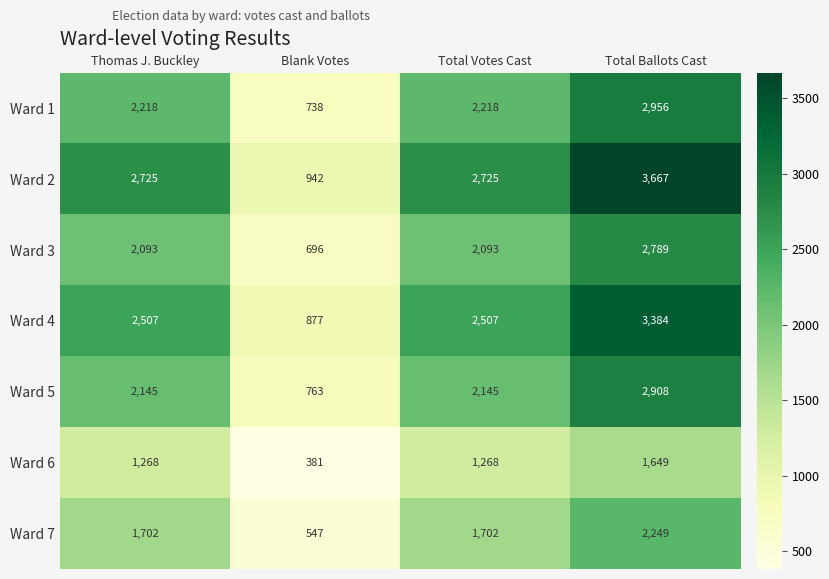

Which series has the largest total across all categories?

Ward 2